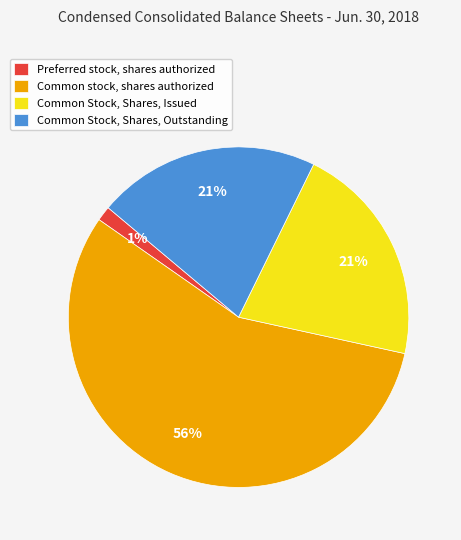

To the nearest percent, what is the average slice percentage?

25%